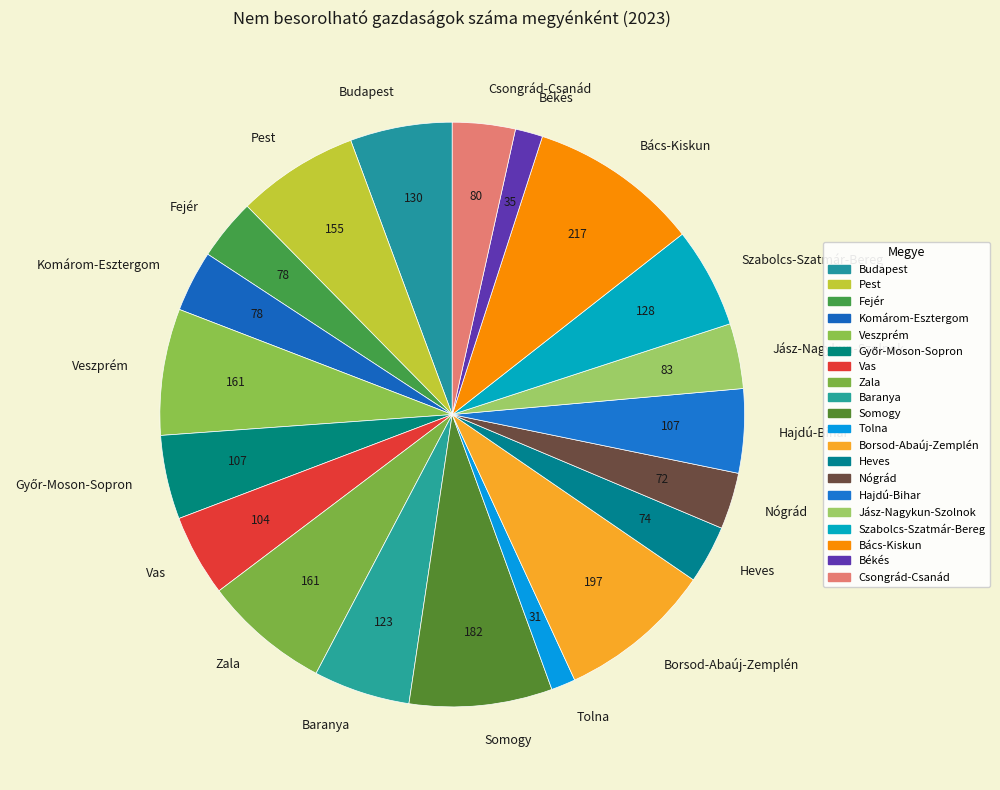

Which has a higher value, Jász-Nagykun-Szolnok or Bács-Kiskun?

Bács-Kiskun